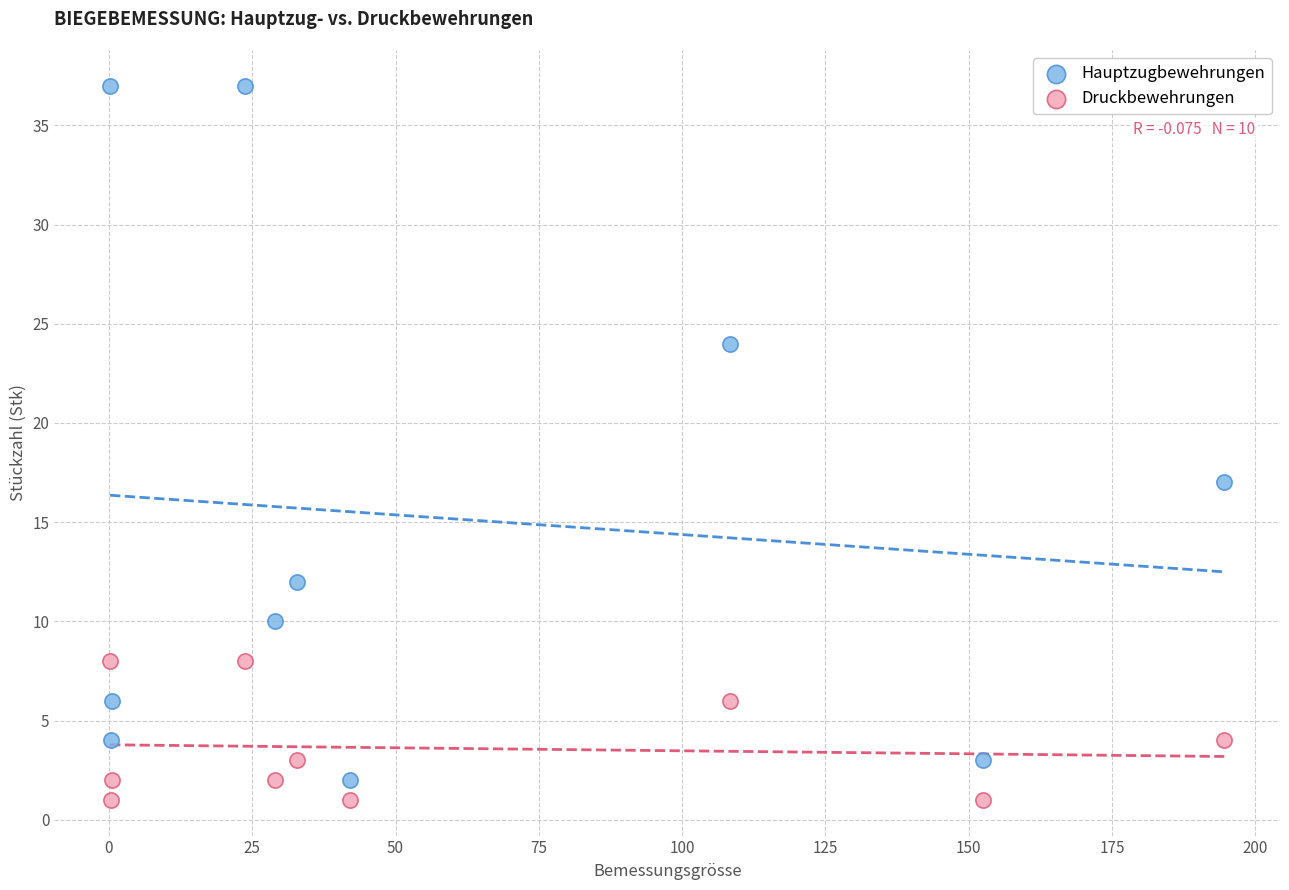

Which series reaches the maximum Y coordinate?

Hauptzugbewehrungen